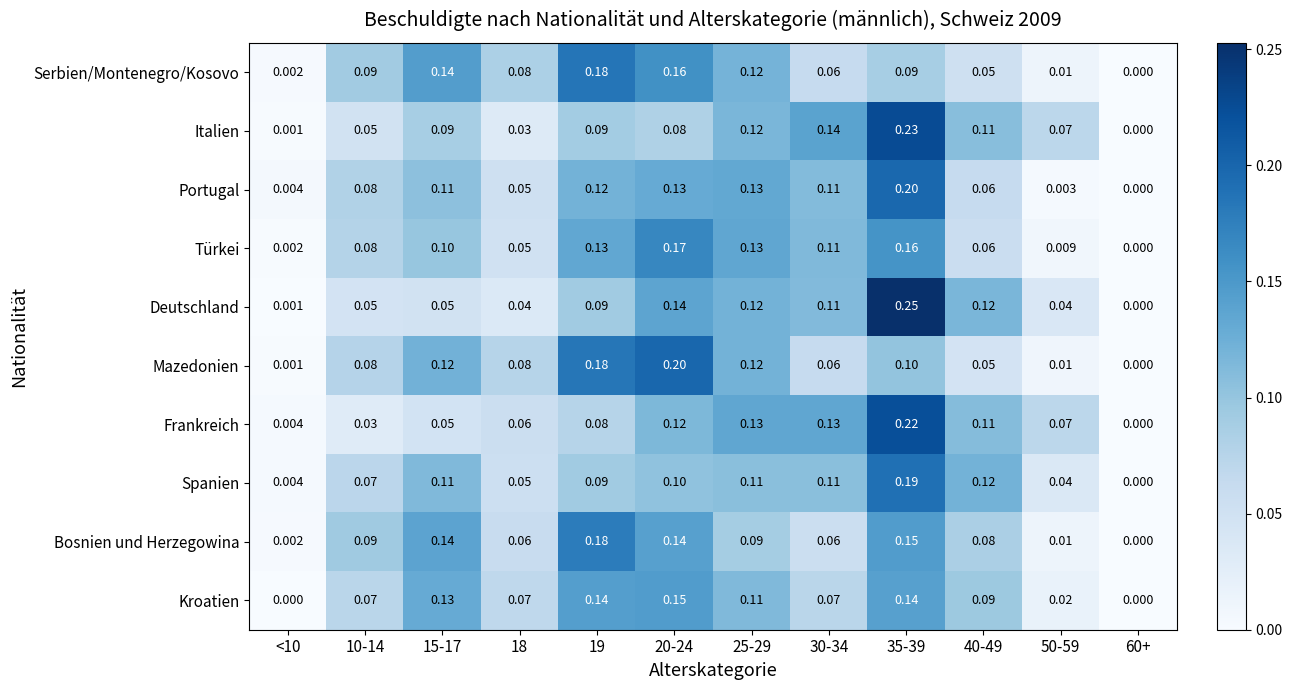

Which series has the largest range (max minus min)?

Deutschland